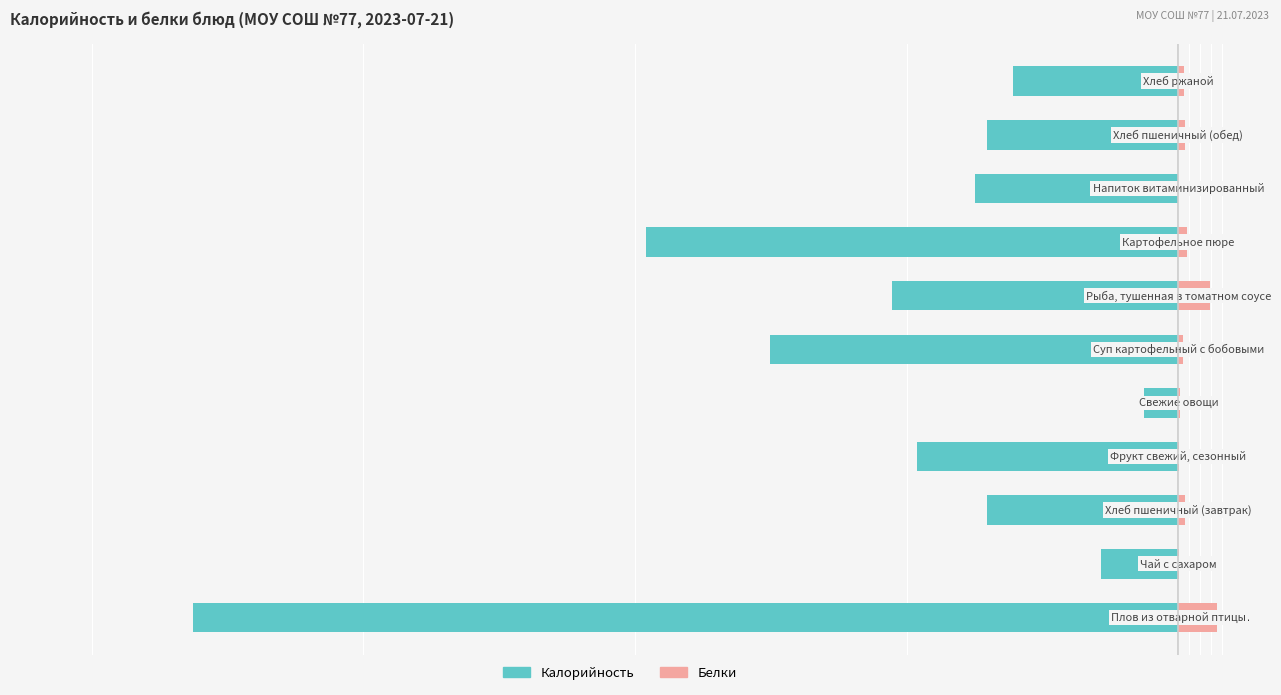

Reading left to right, list all the values displayed in this chart.

Калорийность: 0=-362.6	1=-28.5	2=-70.5	3=-96.0	4=-12.8	5=-150.4	6=-105.2	7=-195.8	8=-75.0	9=-70.5	10=-60.7
Белки: 0=14.3	1=0.2	2=2.4	3=0.4	4=0.7	5=1.8	6=11.5	7=3.1	8=0.0	9=2.4	10=2.0